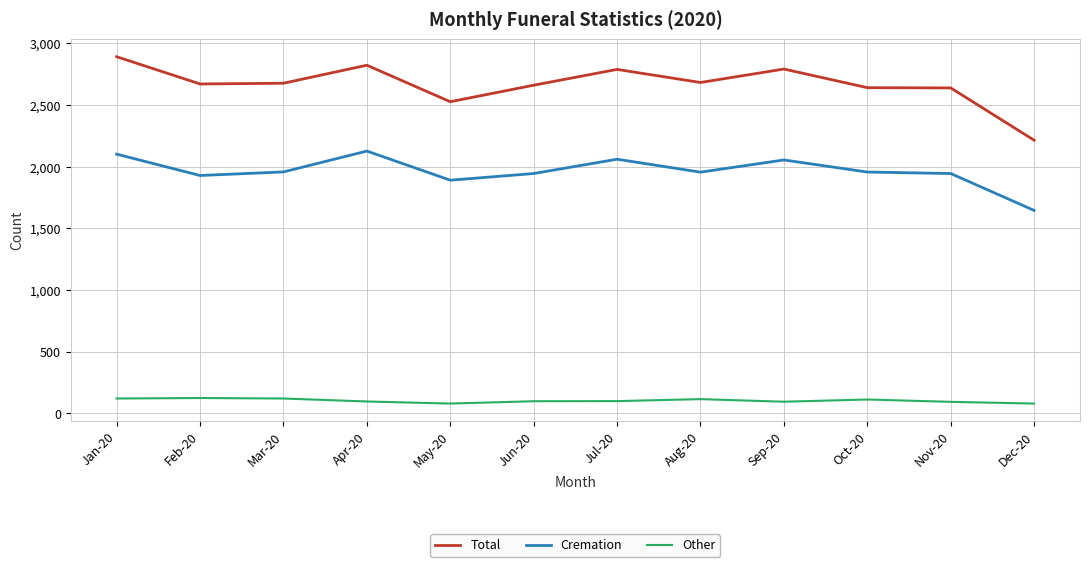

Which series has the largest range (max minus min)?

Total